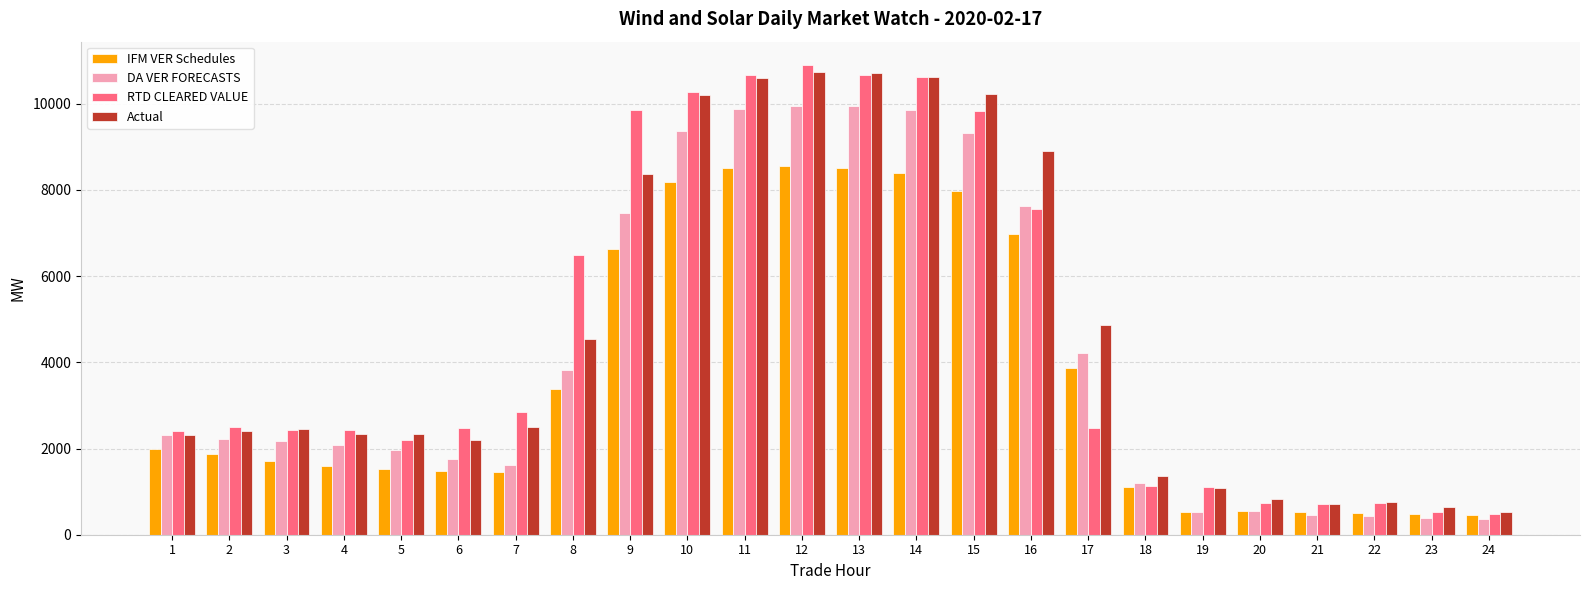

Where does the Actual series first go above 2458?

3